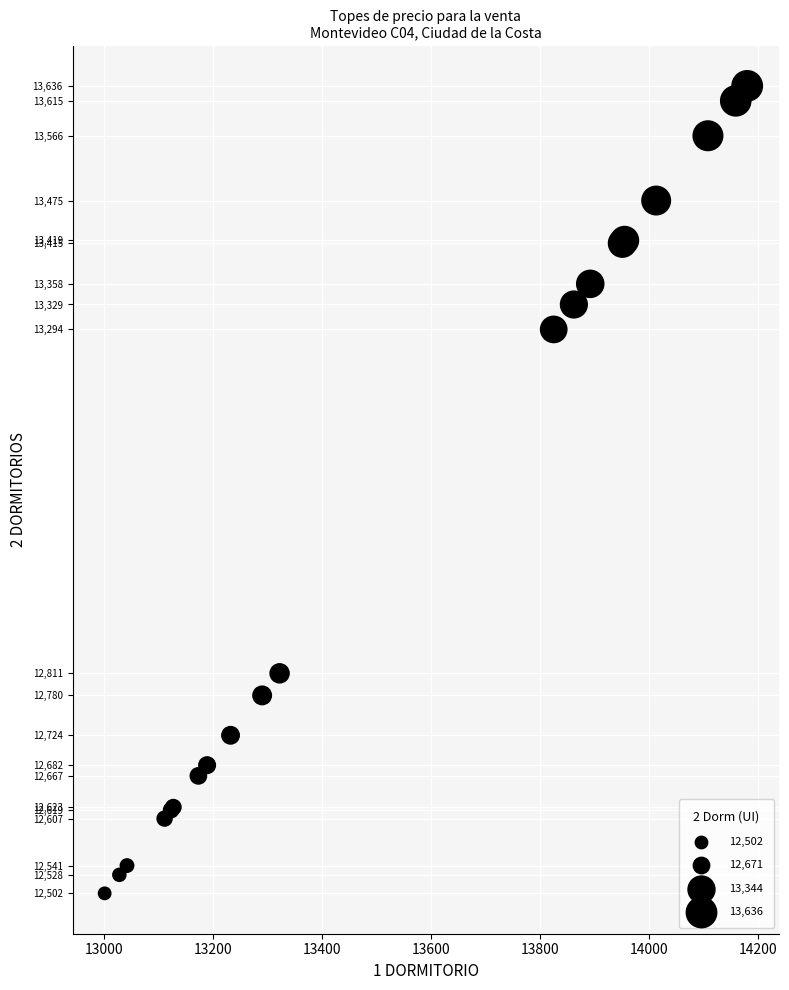

What Y value in the scatter plot is closest to 13069?

13294